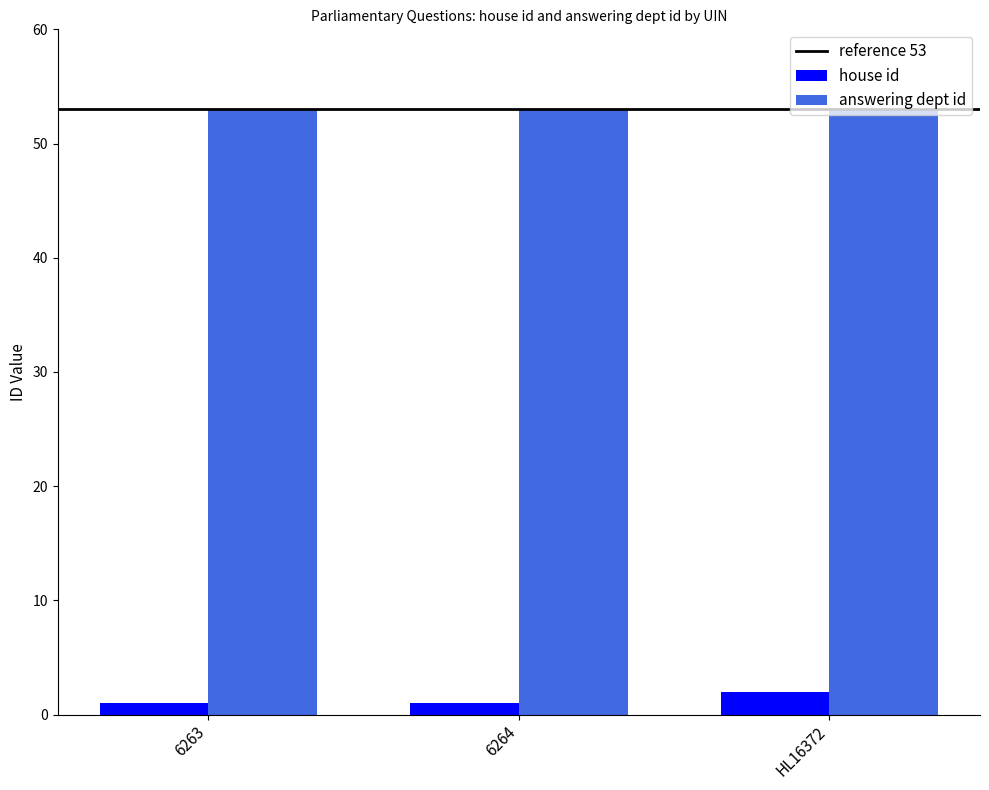

Rank the series by their maximum value, from highest to lowest.

answering dept id, house id